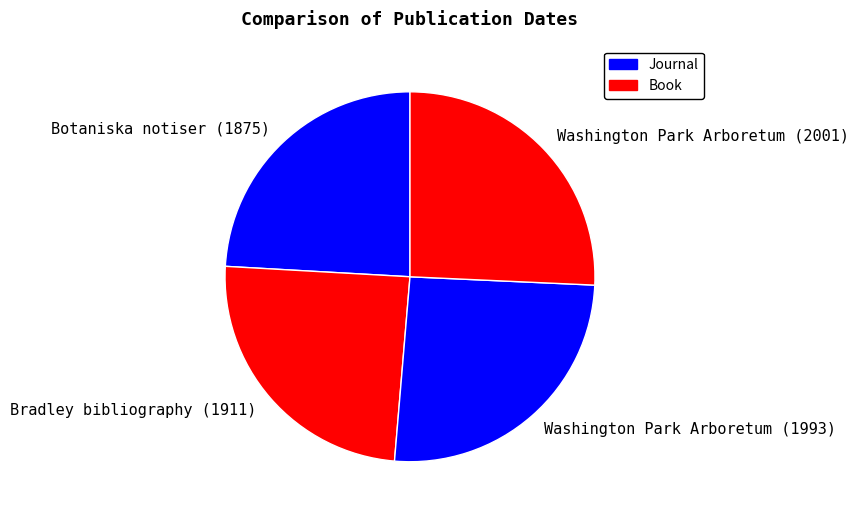

The Botaniska notiser (1875) slice represents 34% of the pie. True or false?

False